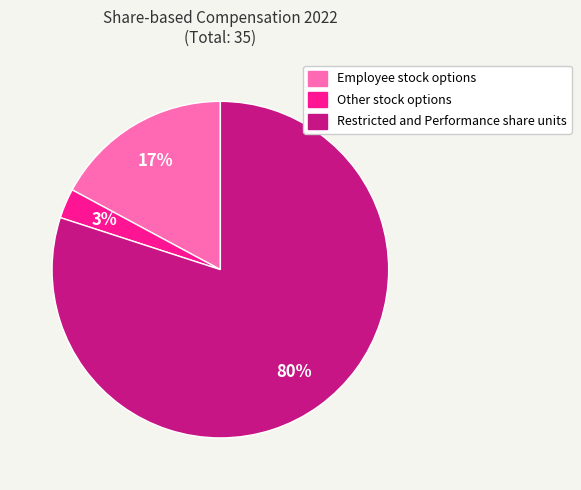

To the nearest percent, what is the combined percentage of Other stock options and Employee stock options?

20%